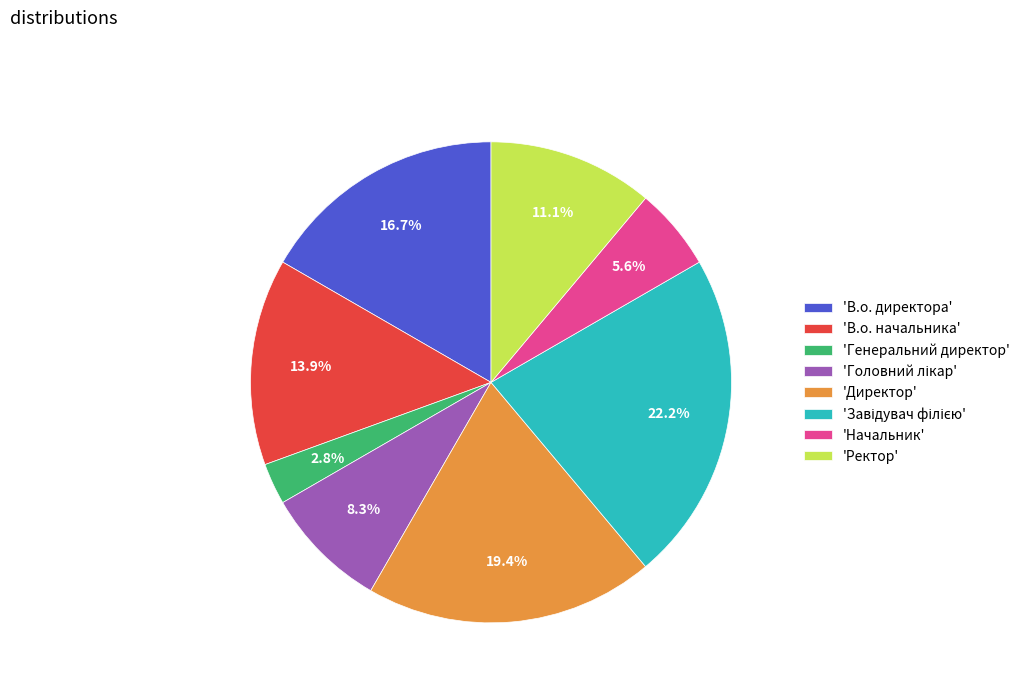

Is there a majority slice in this chart?

No